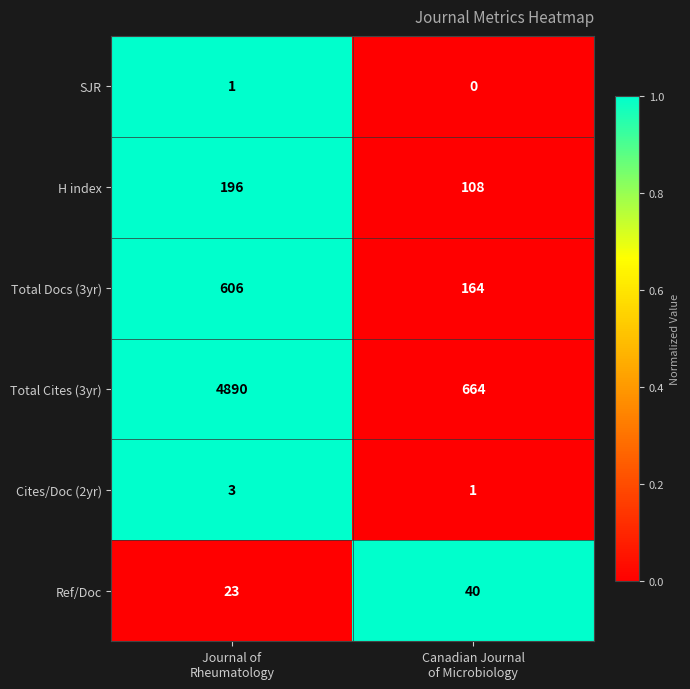

Reading right to left, list all the values displayed in this chart.

SJR: 0	1
H index: 108	196
Total Docs (3yr): 164	606
Total Cites (3yr): 664	4890
Cites/Doc (2yr): 1	3
Ref/Doc: 40	23